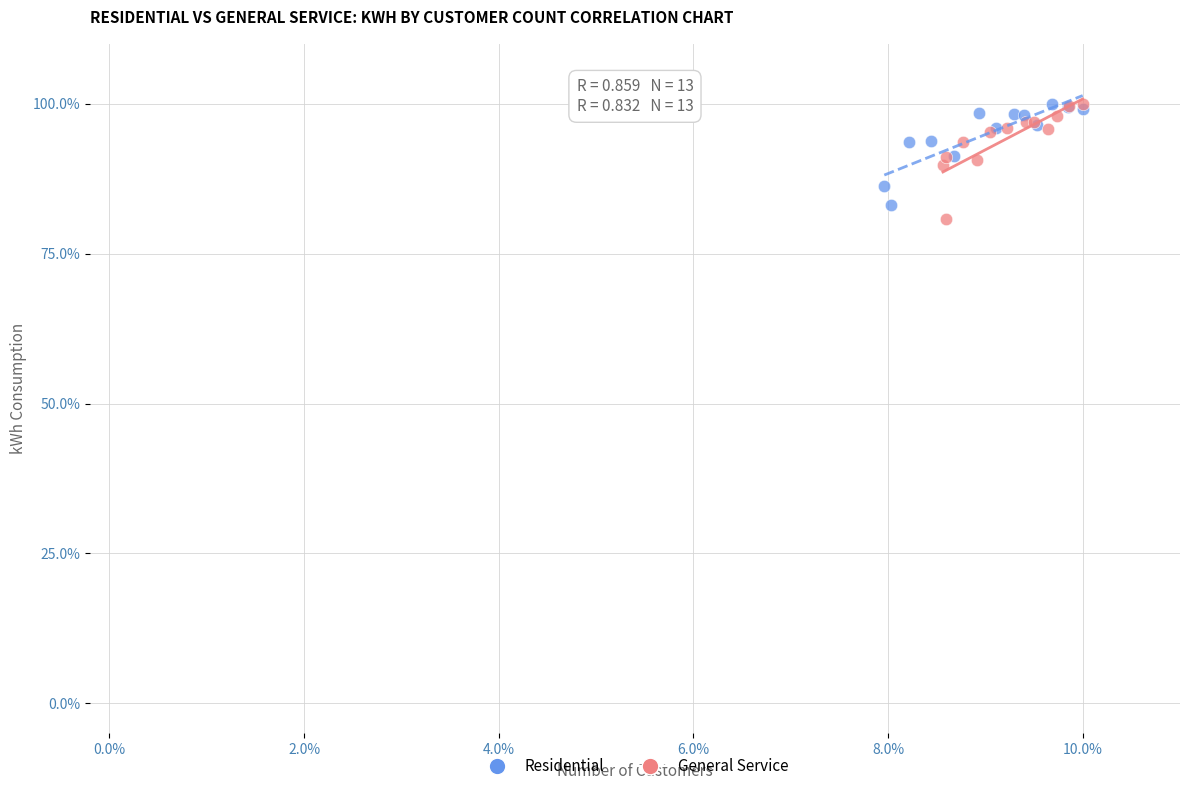

Which series has the largest Y range (max minus min)?

General Service